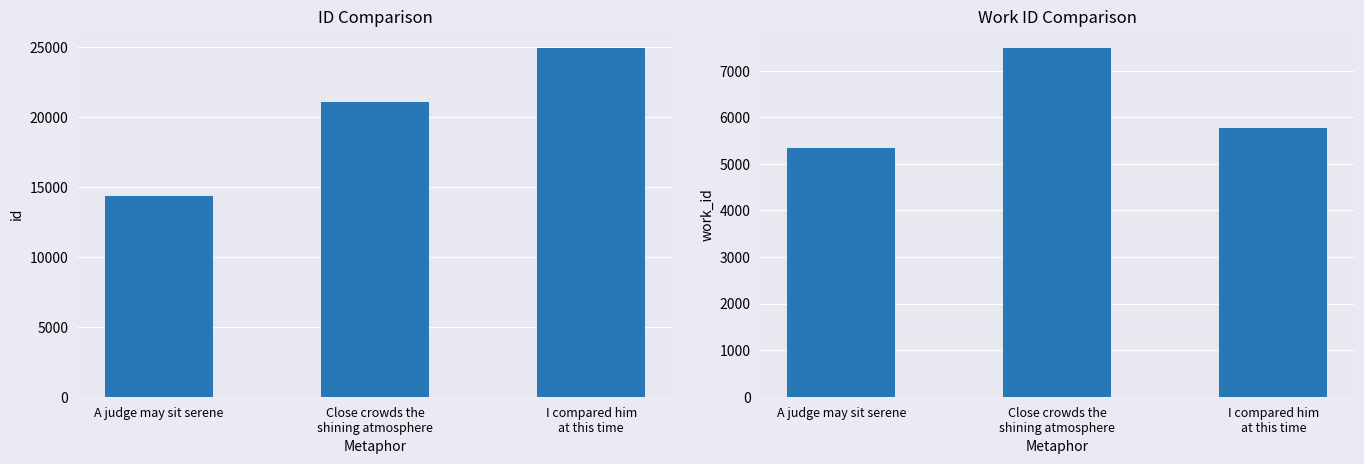

How many id values are between 14312 and 24877?

3